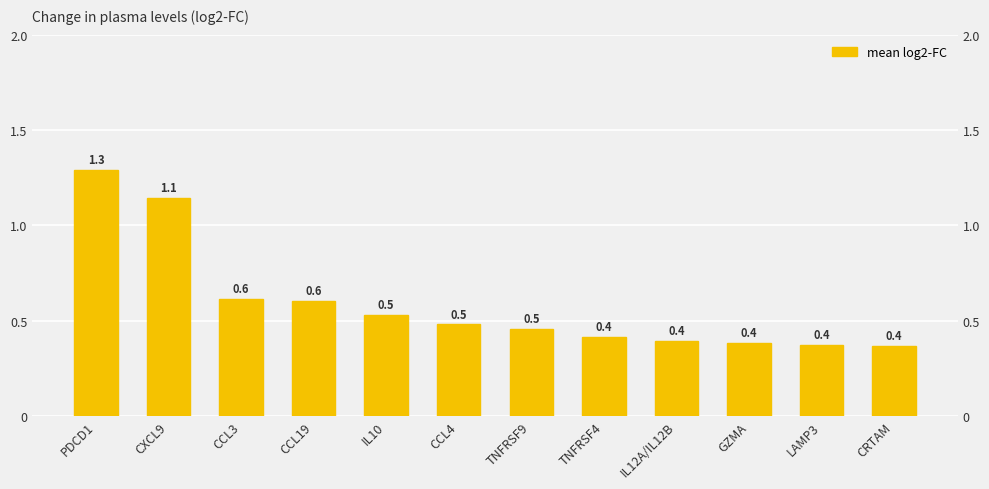

What is the minimum value shown in the chart?

0.4